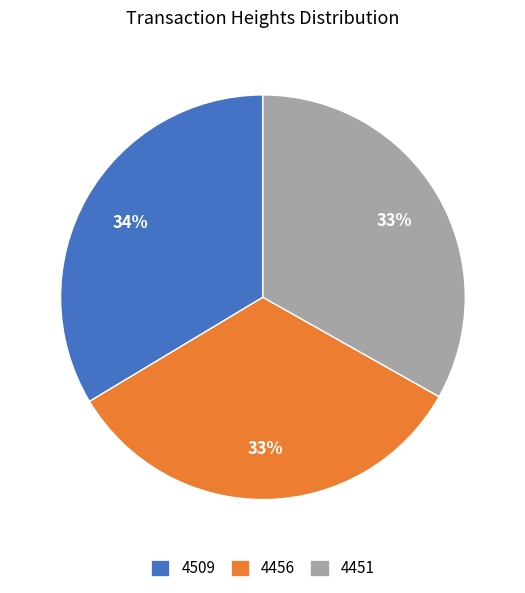

Is there any slice that represents more than half of the pie?

No